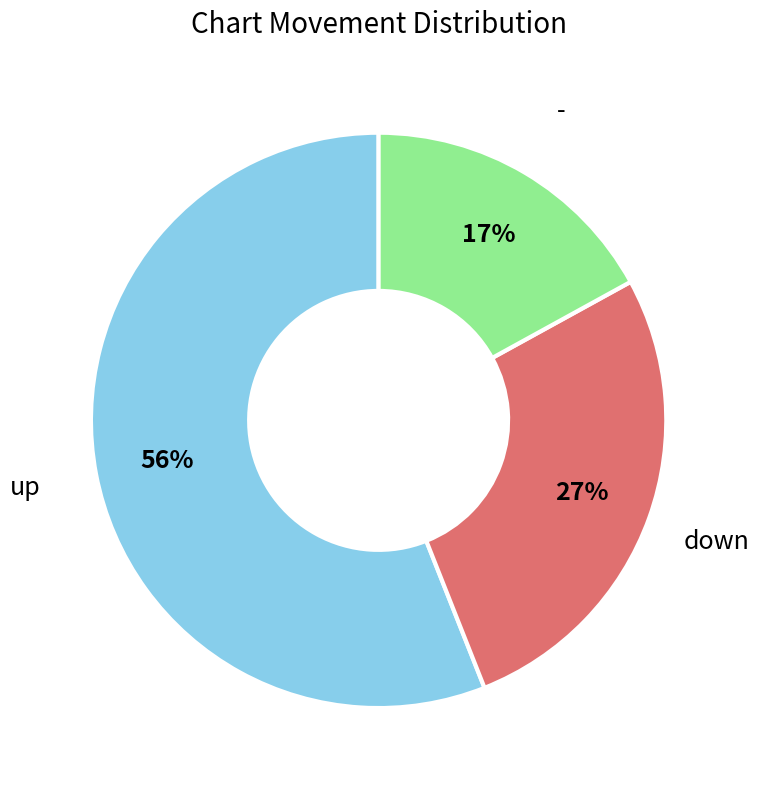

How many slices are in this pie chart?

3